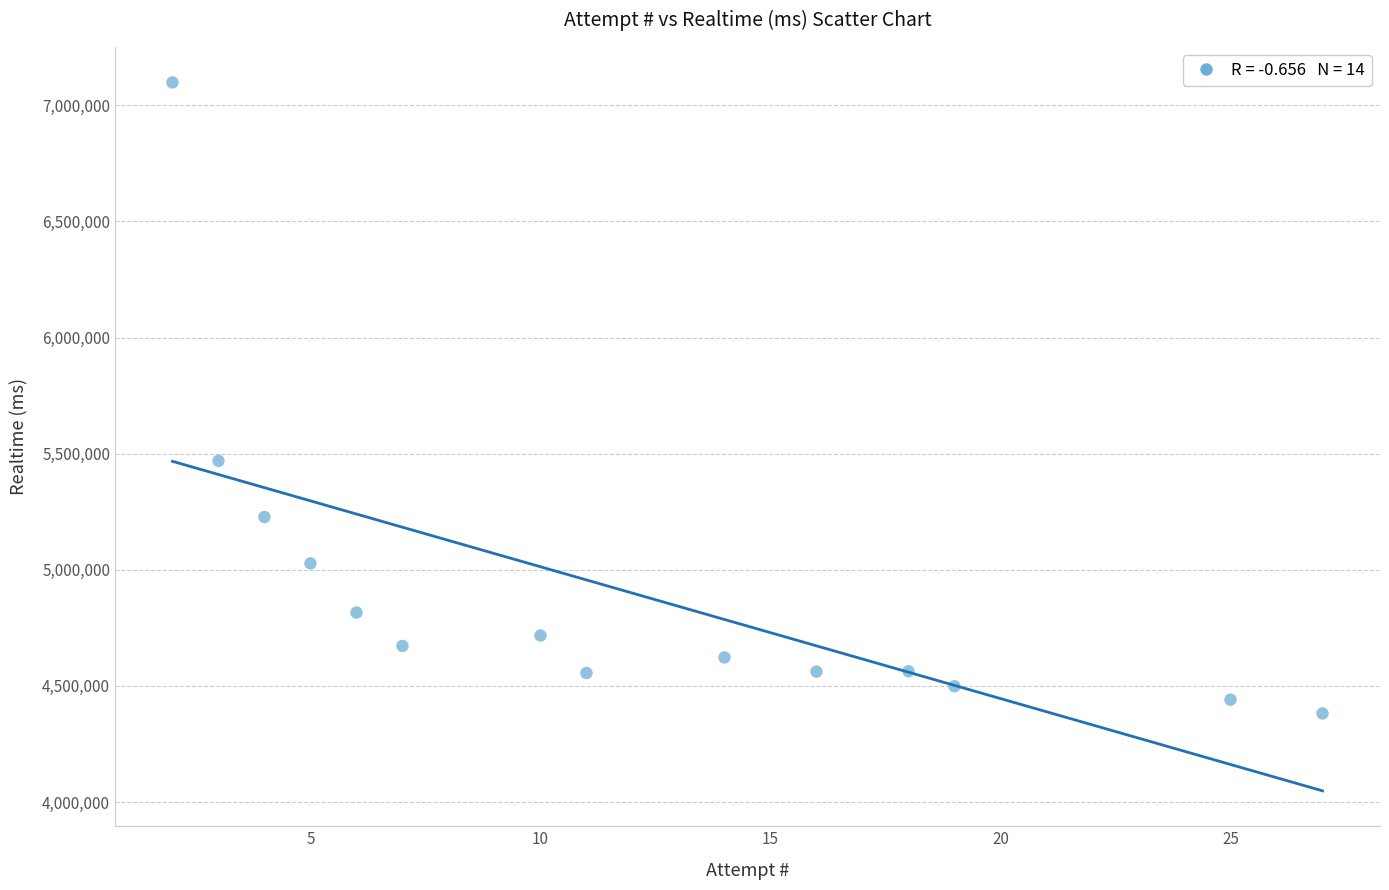

What Y value in the scatter plot is closest to 5740203?

5469173